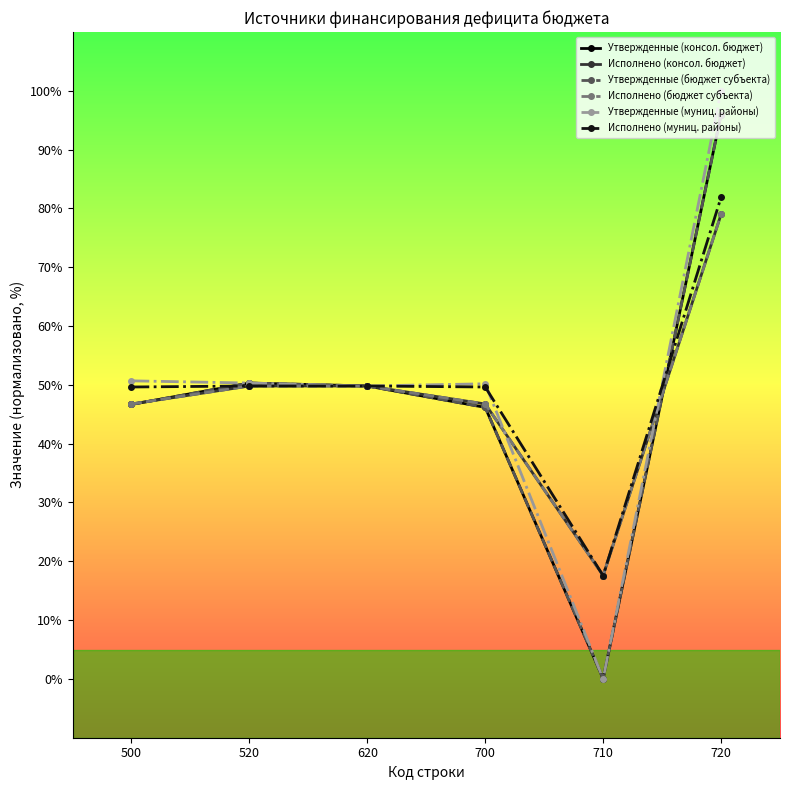

At 500, list the series in order from largest to smallest.

Утвержденные (муниц. районы), Исполнено (муниц. районы), Исполнено (консол. бюджет), Исполнено (бюджет субъекта), Утвержденные (консол. бюджет), Утвержденные (бюджет субъекта)